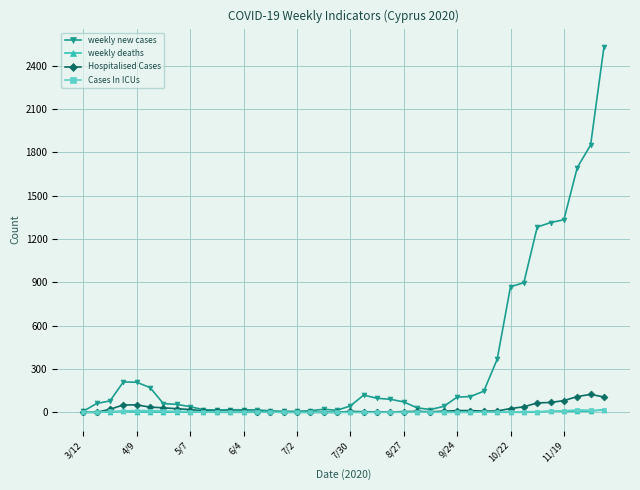

What is the sum of all weekly new cases values?

14053